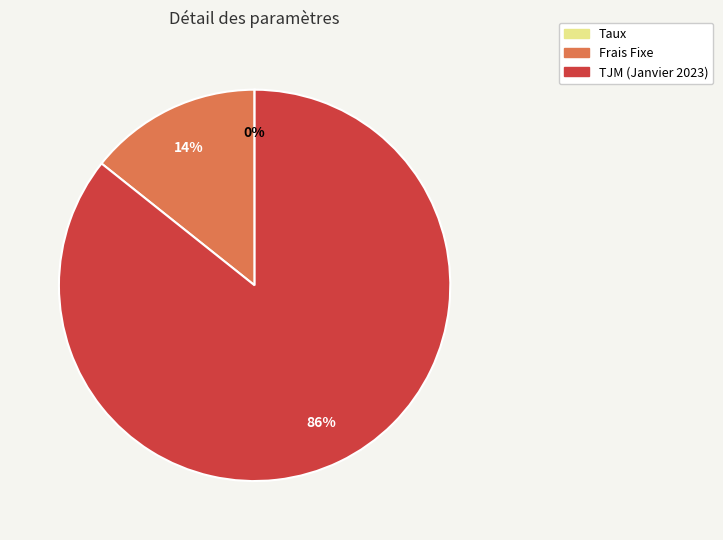

Which category has the biggest portion of the pie?

TJM (Janvier 2023)